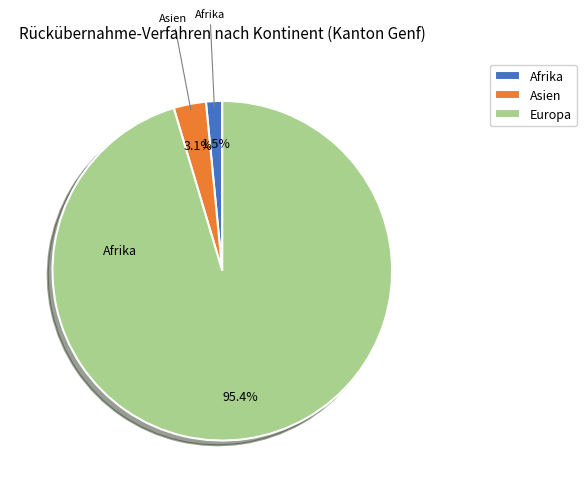

Which slice represents more than half of the pie?

Europa